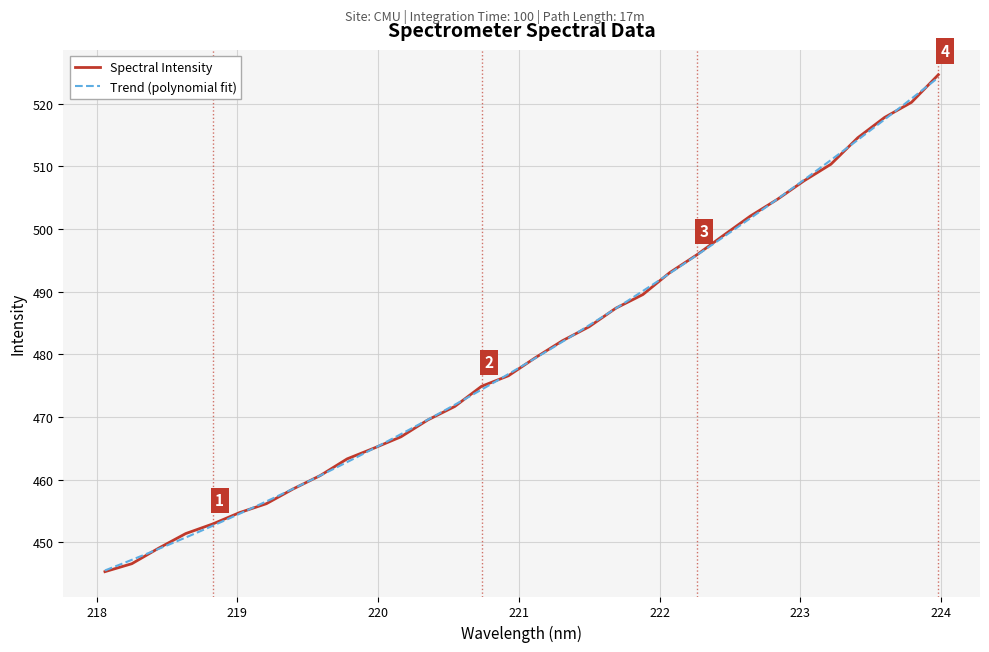

What is the highest value of the Spectral Intensity series?

524.6